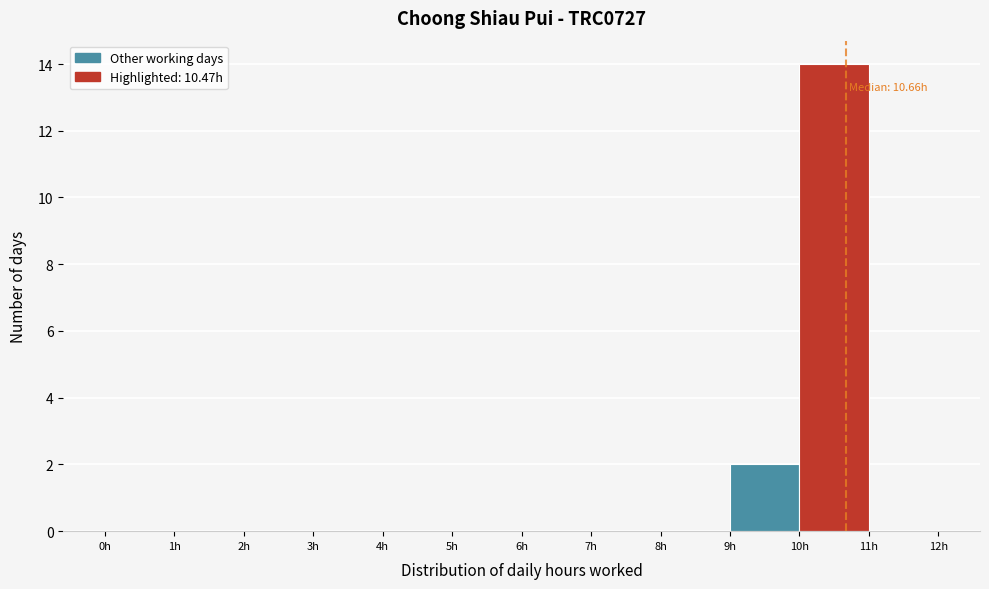

Which range on the x-axis has the tallest bar?

10 to 11